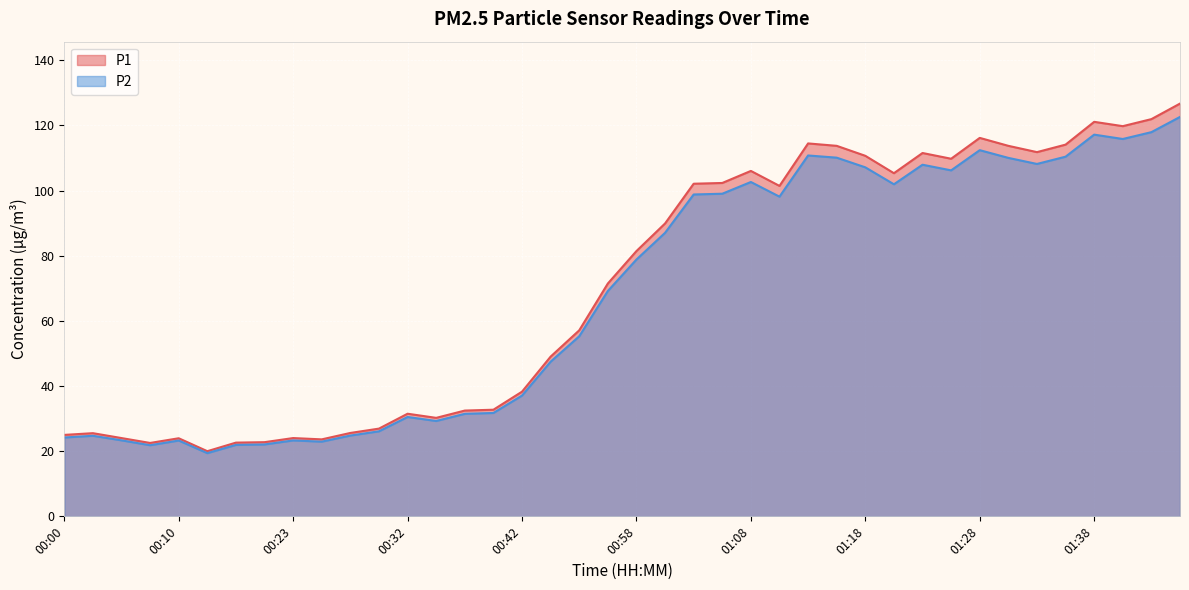

Reading left to right, extract all data points from this chart.

P1: 25.0	25.5	24.0	22.5	24.0	20.0	22.6	22.8	24.0	23.6	25.6	26.9	31.5	30.2	32.5	32.7	38.3	49.0	57.1	71.5	81.4	89.9	102.1	102.3	106.0	101.4	114.5	113.7	110.7	105.3	111.5	109.8	116.2	113.7	111.8	114.1	121.1	119.8	121.9	126.7
P2: 24.2	24.7	23.3	21.8	23.3	19.4	21.9	22.1	23.3	22.9	24.8	26.1	30.5	29.3	31.5	31.7	37.1	47.5	55.3	69.2	78.8	87.0	98.8	99.0	102.6	98.1	110.8	110.1	107.1	101.9	107.9	106.2	112.4	110.0	108.2	110.4	117.2	115.8	117.9	122.6